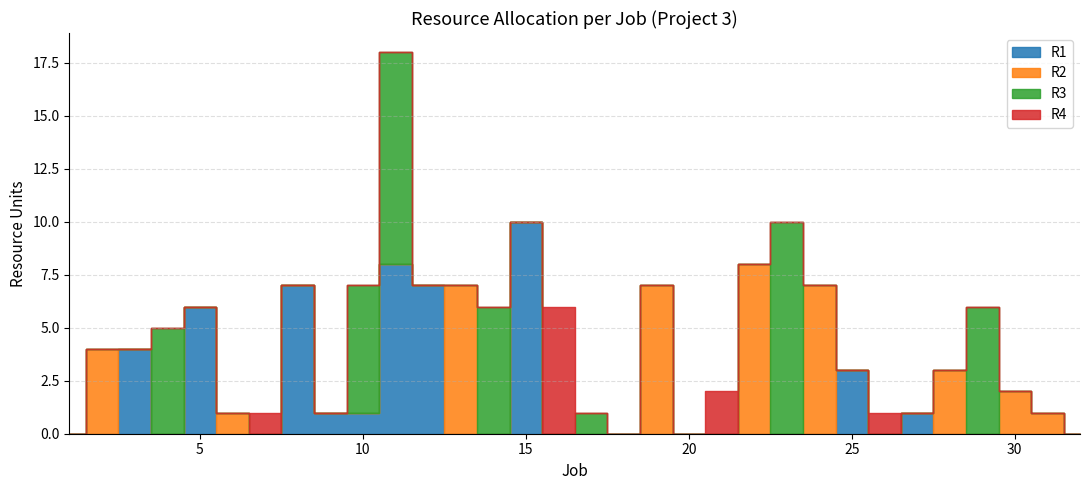

At which category is the sum across all series the highest?

11